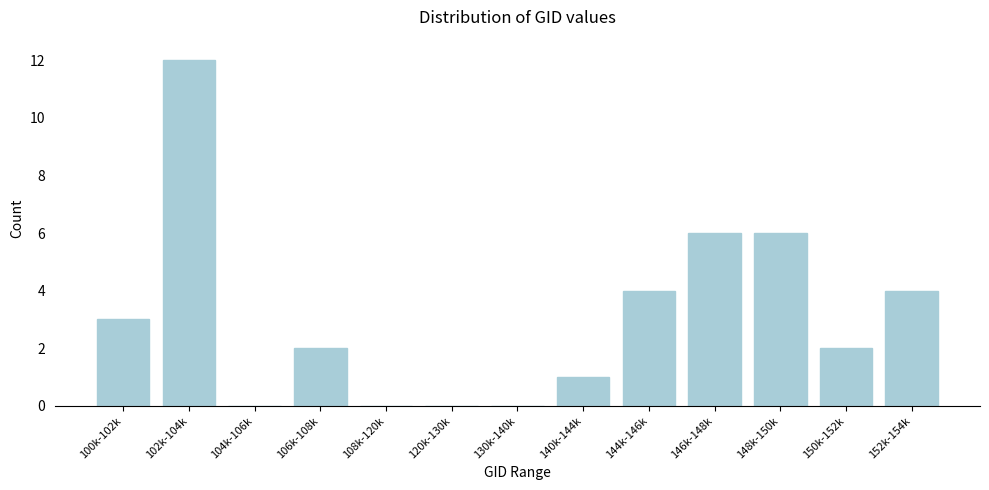

Reading right to left, list all the values displayed in this chart.

152k-154k=4	150k-152k=2	148k-150k=6	146k-148k=6	144k-146k=4	140k-144k=1	130k-140k=0	120k-130k=0	108k-120k=0	106k-108k=2	104k-106k=0	102k-104k=12	100k-102k=3